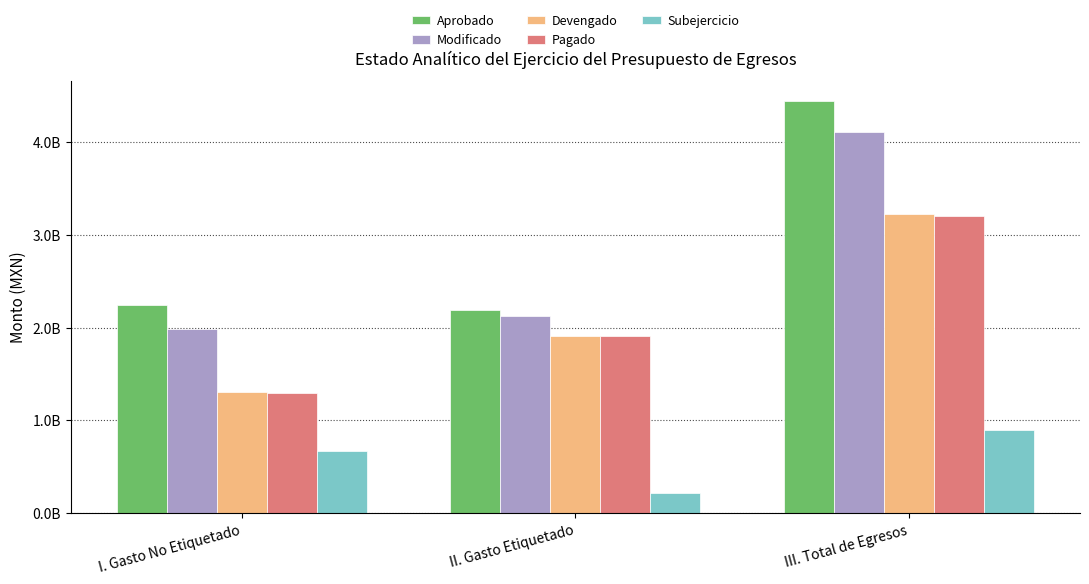

Where does the Devengado series first go above 1914373628?

II. Gasto Etiquetado